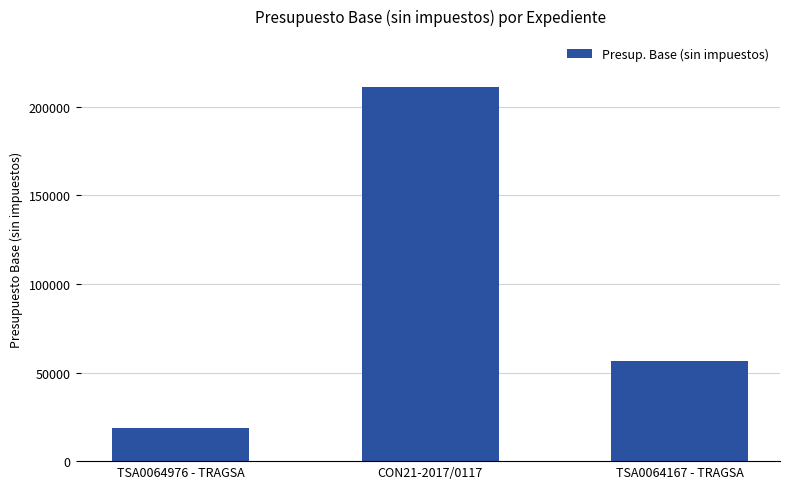

Reading right to left, transcribe all the data shown in this chart.

56360	211500	18650